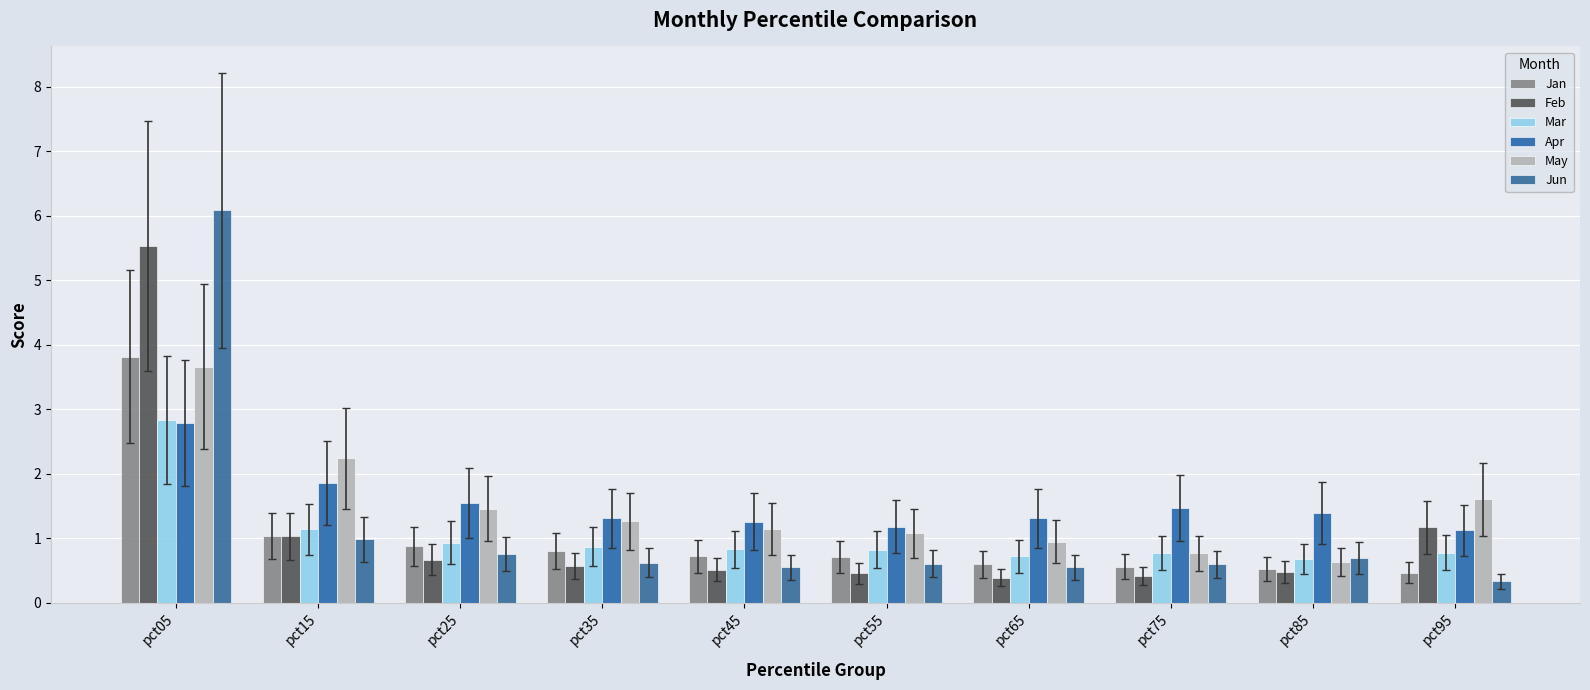

How many data points does each series have?

10